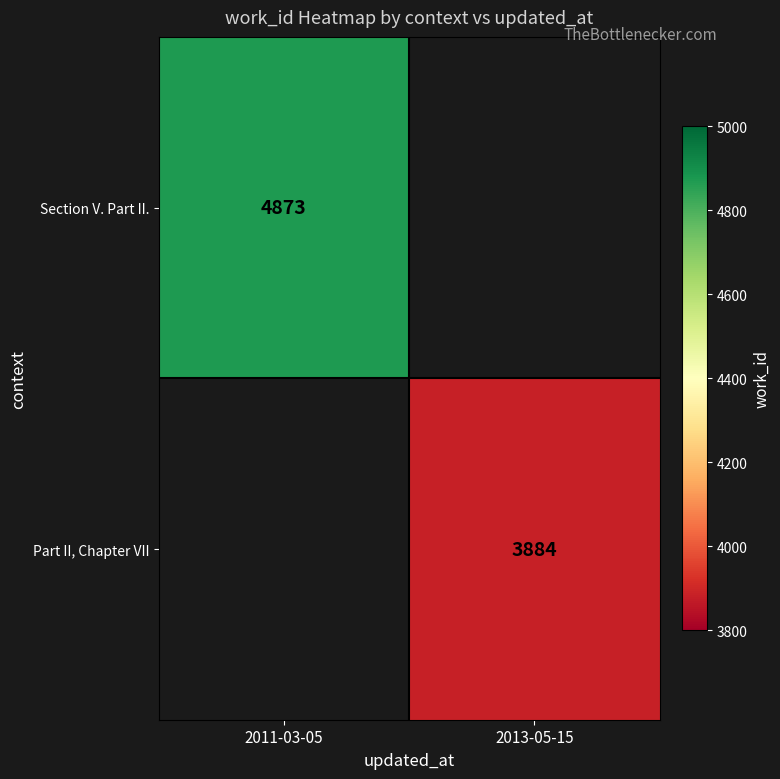

Is the value of Section V. Part II. at 2011-03-05 greater than the value of Part II, Chapter VII at 2013-05-15?

Yes